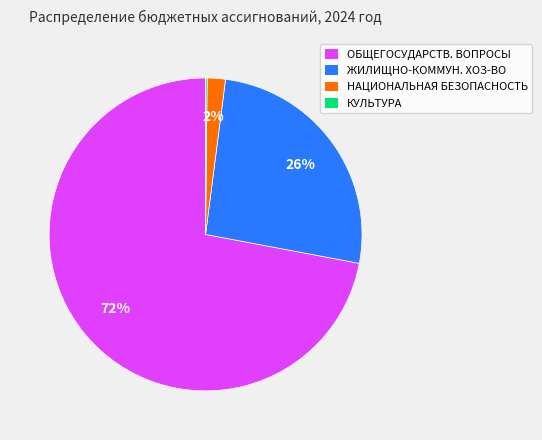

Does any single category account for the majority?

Yes